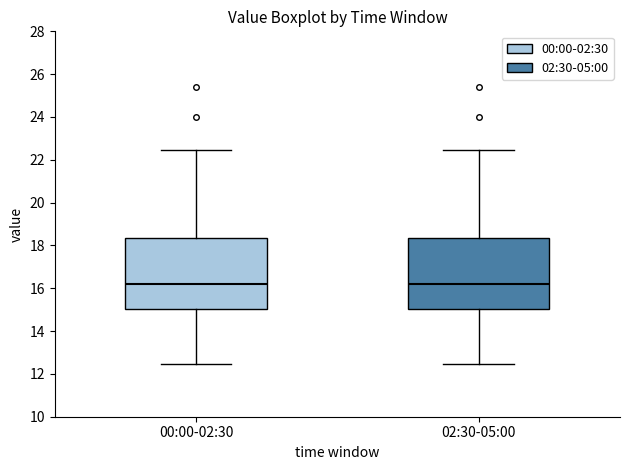

Reading left to right, transcribe this box plot: for each box, give where its median line is, the range the box spans, and where its two whiskers end, as read against the y-axis. The values are not printed on the chart, so give them approximately, as read against the axis.

00:00-02:30: median 16.2, box 15.0 to 18.4, whiskers 12.4 to 22.4
02:30-05:00: median 16.2, box 15.0 to 18.4, whiskers 12.4 to 22.4